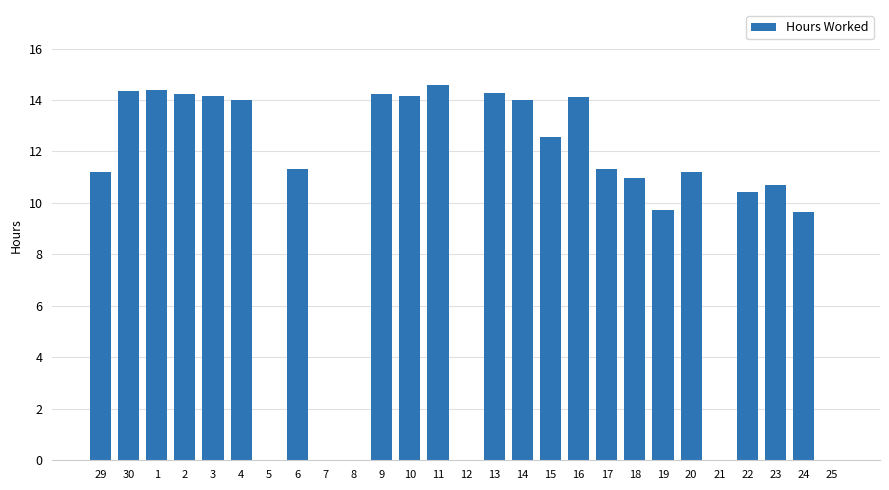

What is the approximate value at 22?

10.4